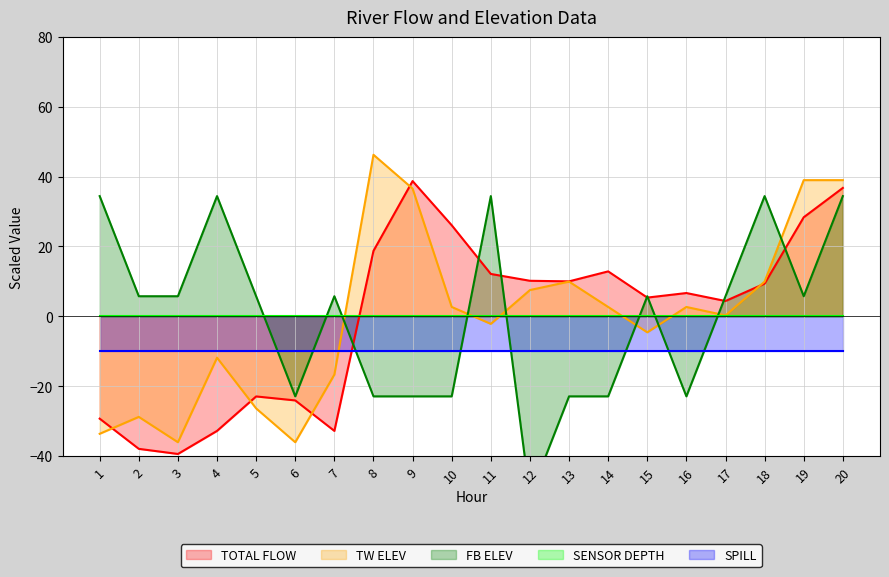

Which series has the widest spread of values?

FB ELEV